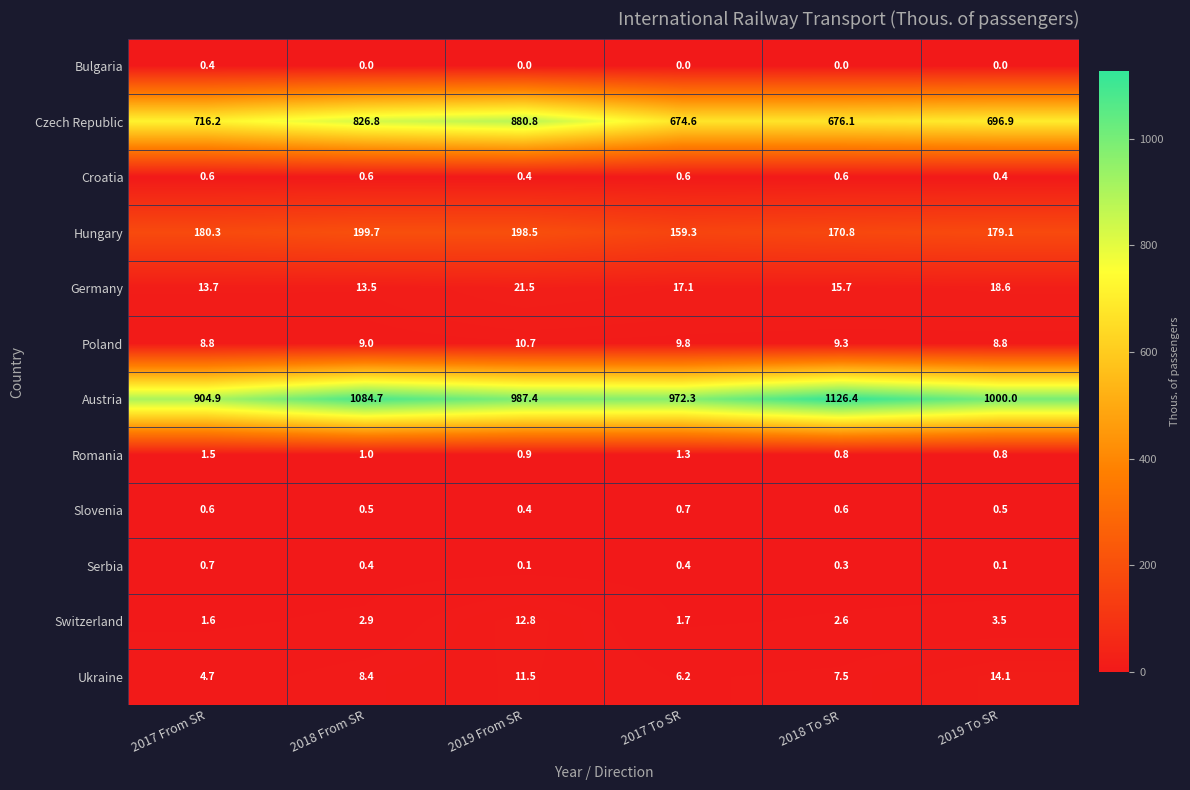

True or false: Slovenia has a value of 0.5 at 2019 To SR.

True